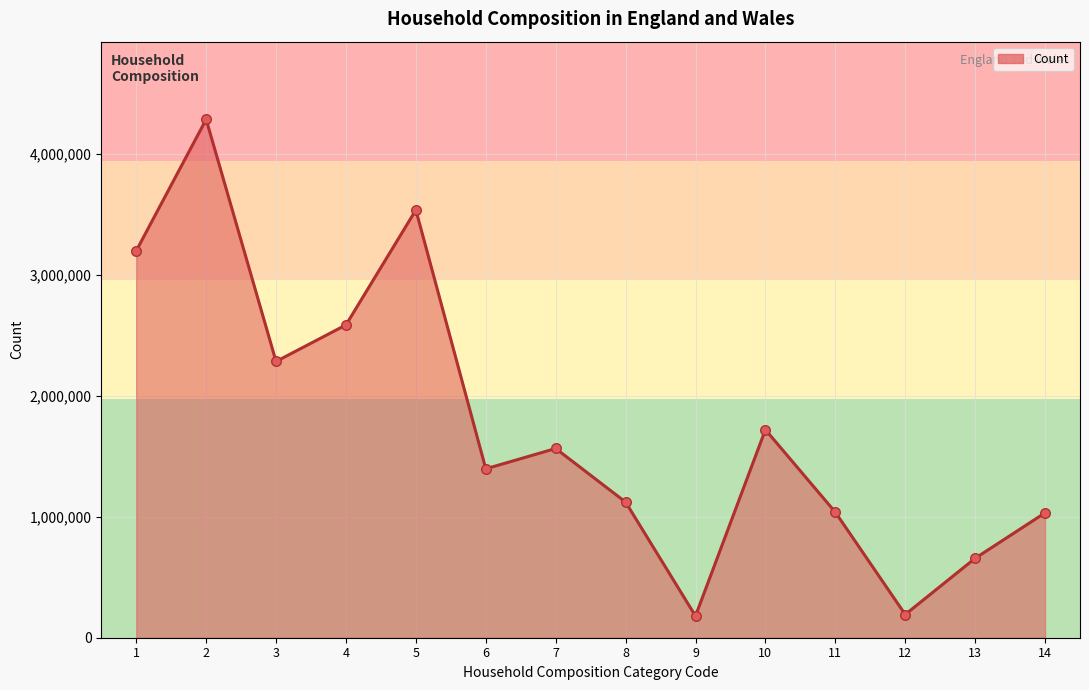

What is the change in value from 9 to 13?

+476786